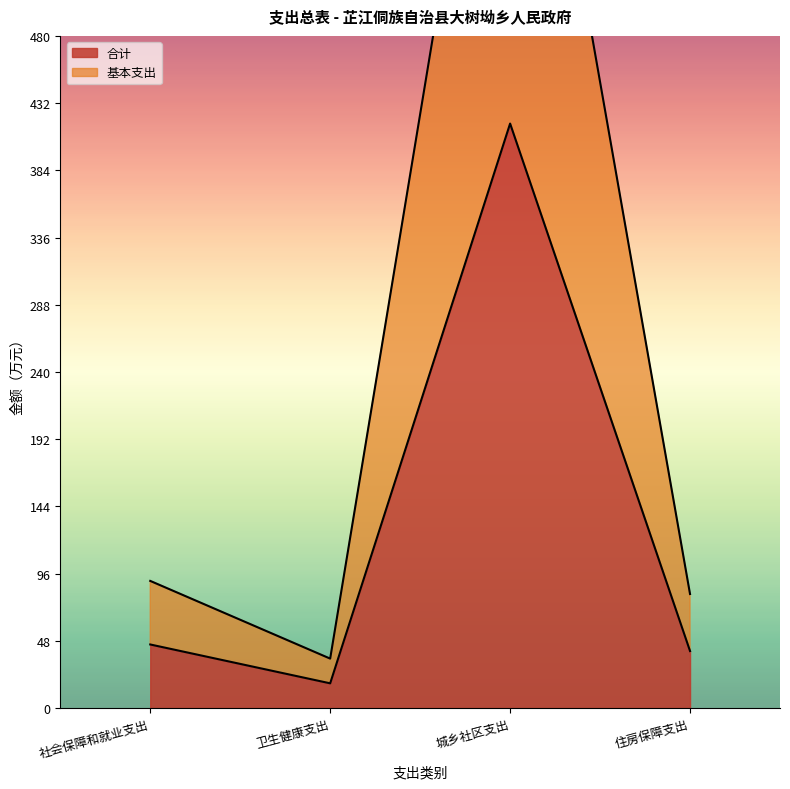

True or false: 基本支出 and 合计 cross at least once.

False